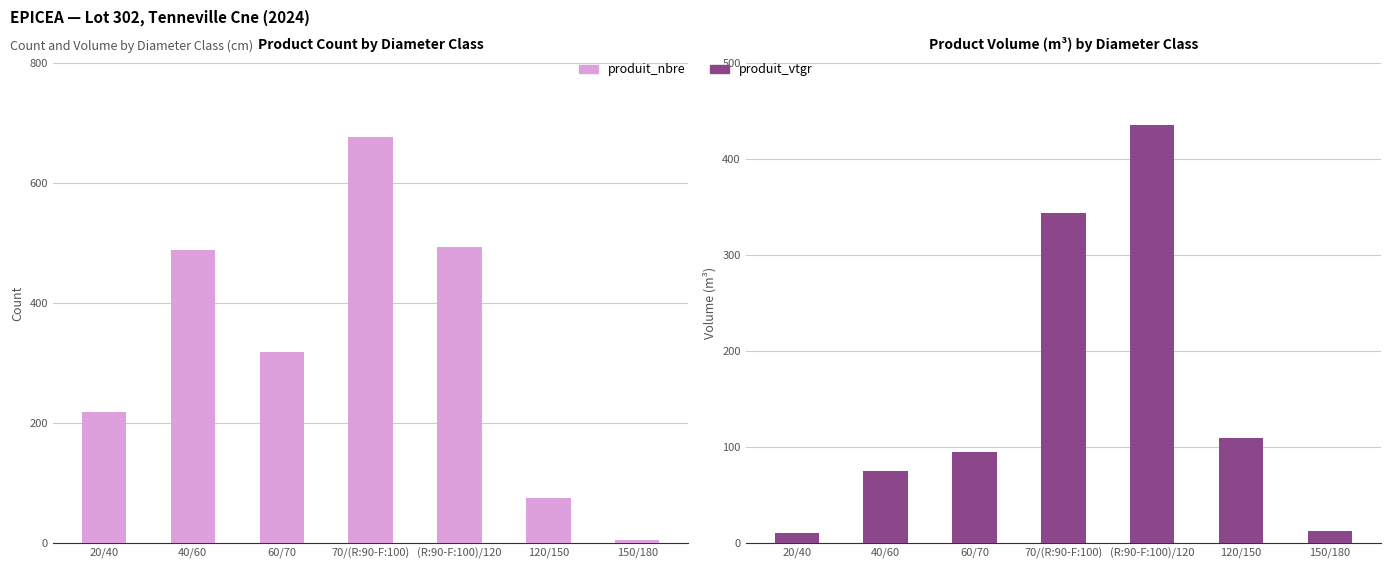

Rank the series at 150/180 from lowest to highest value.

produit_nbre, produit_vtgr